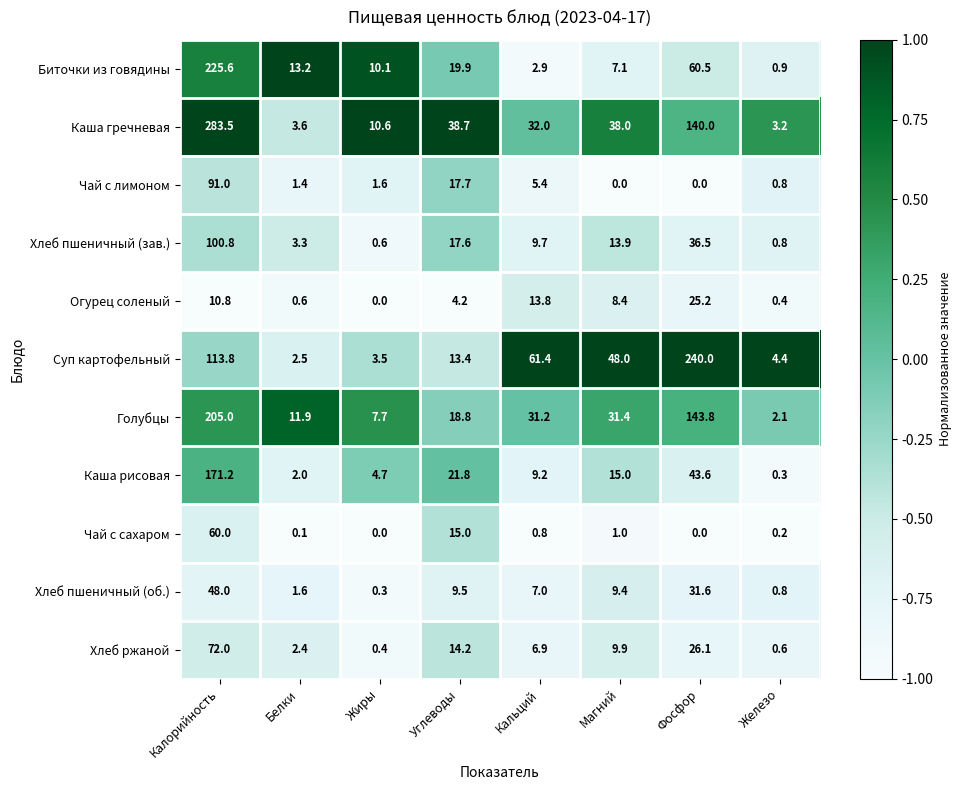

Rank the categories by Хлеб пшеничный (зав.) value from highest to lowest.

Калорийность, Фосфор, Углеводы, Магний, Кальций, Белки, Железо, Жиры